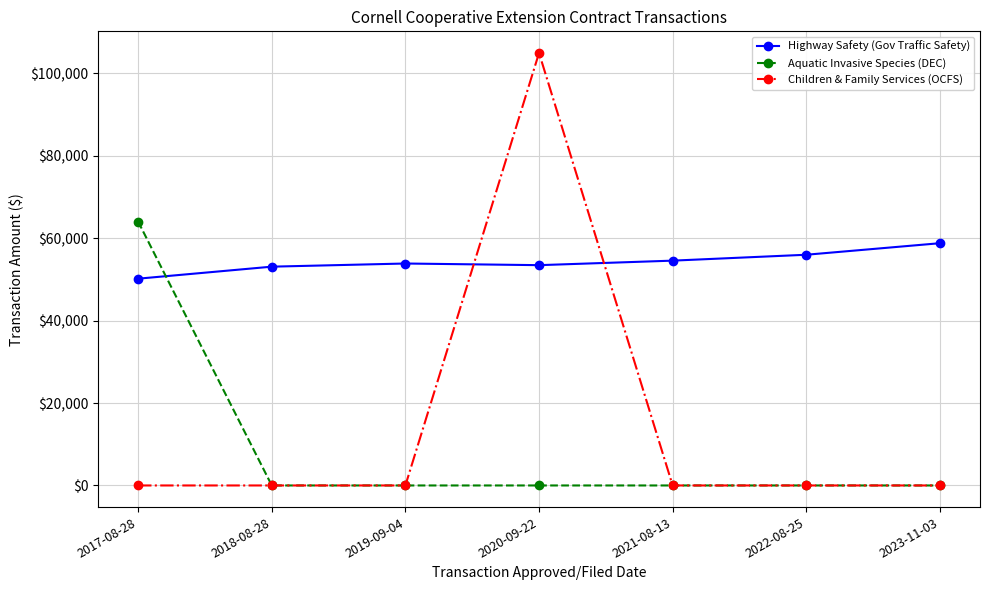

What position from the right is 2023-11-03?

1